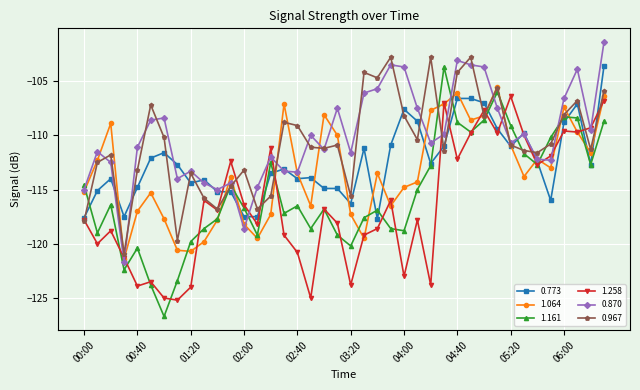

What is the highest value of the 0.967 series?

-102.8